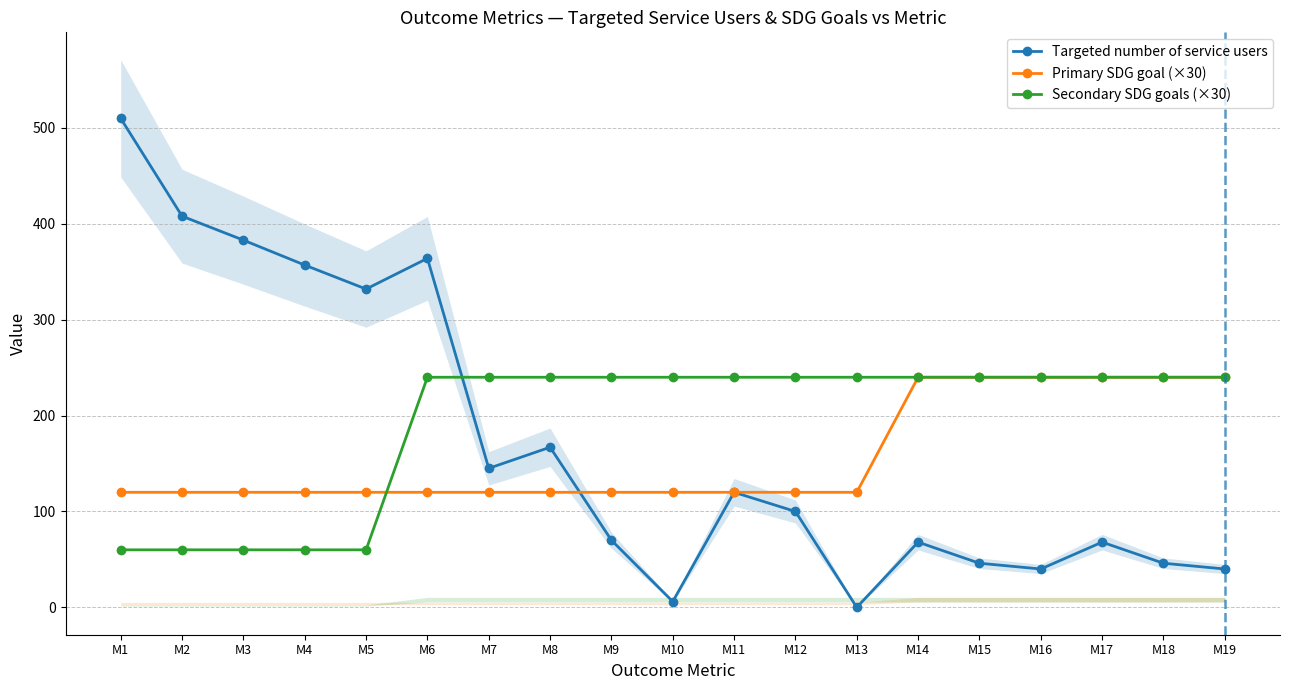

What is the maximum value shown in the chart?

510